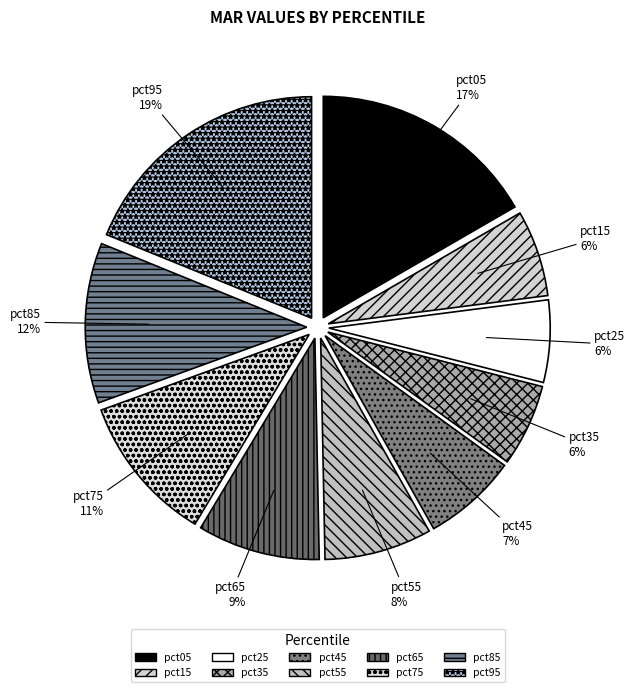

What is the largest slice in the pie chart?

pct95